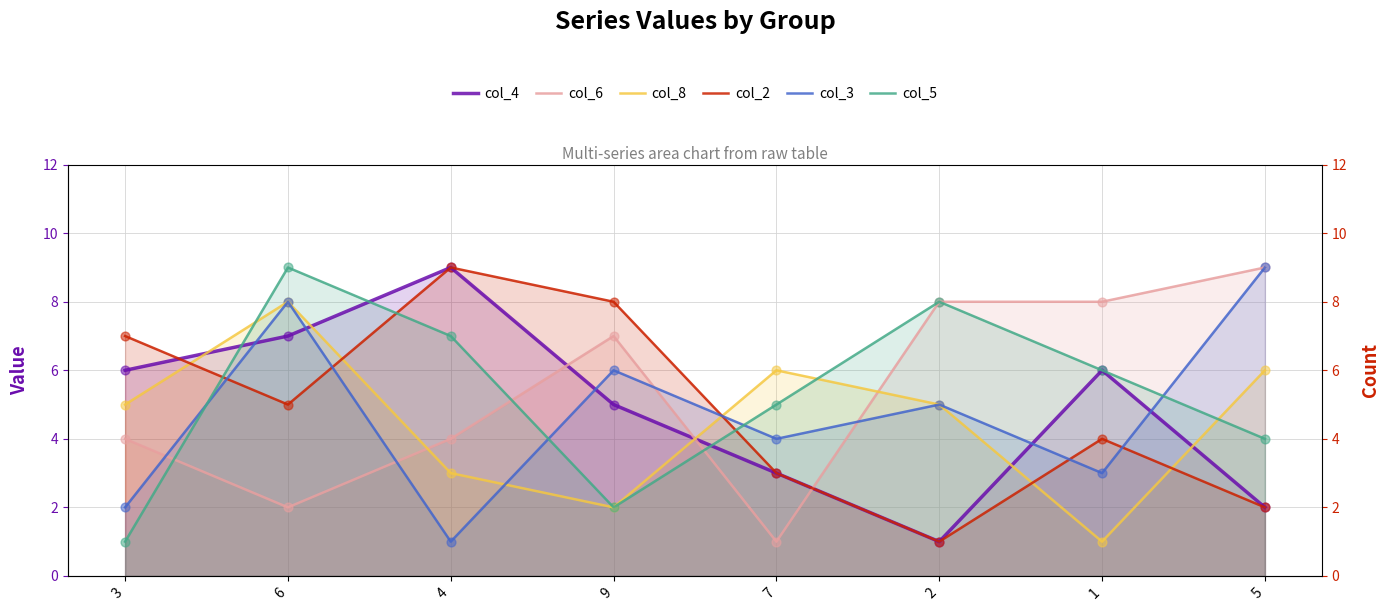

Is the value of col_4 at 7 greater than the value of col_5 at 2?

No